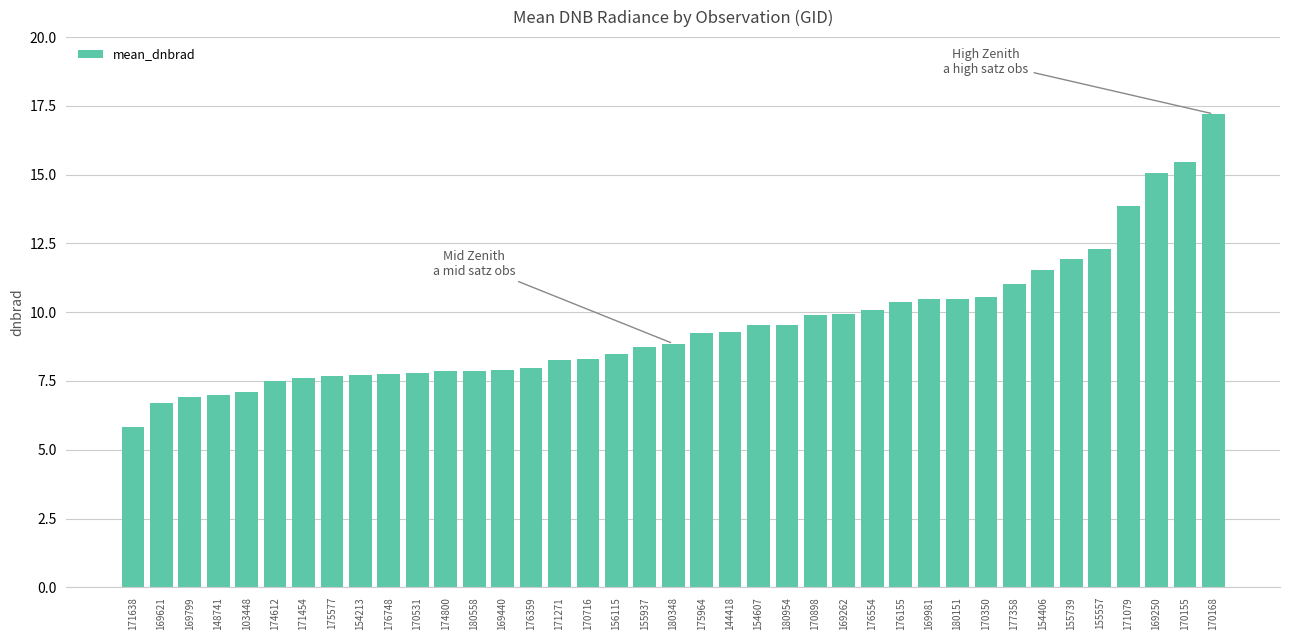

What position from the left is 170350?

31